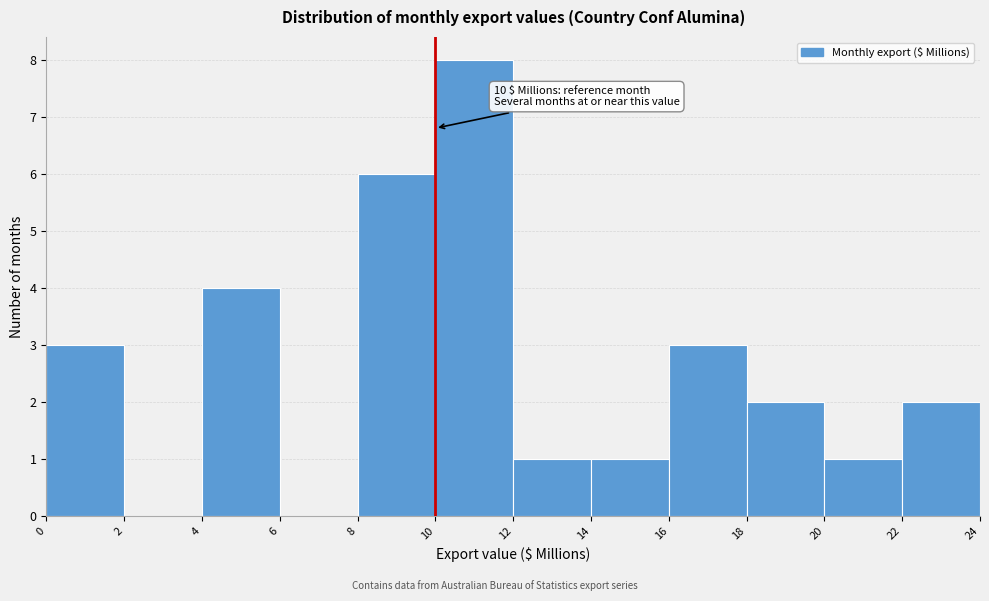

Which range on the x-axis has the tallest bar?

10 to 12